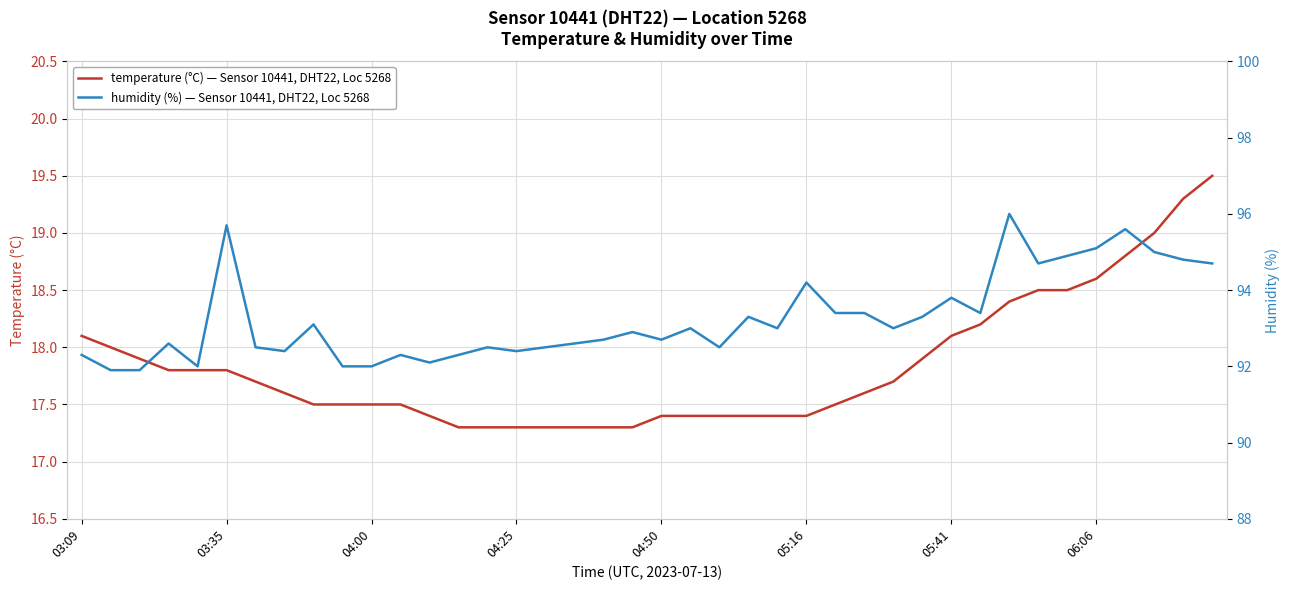

What is the sum of the temperature values at 9 and 35?

36.1